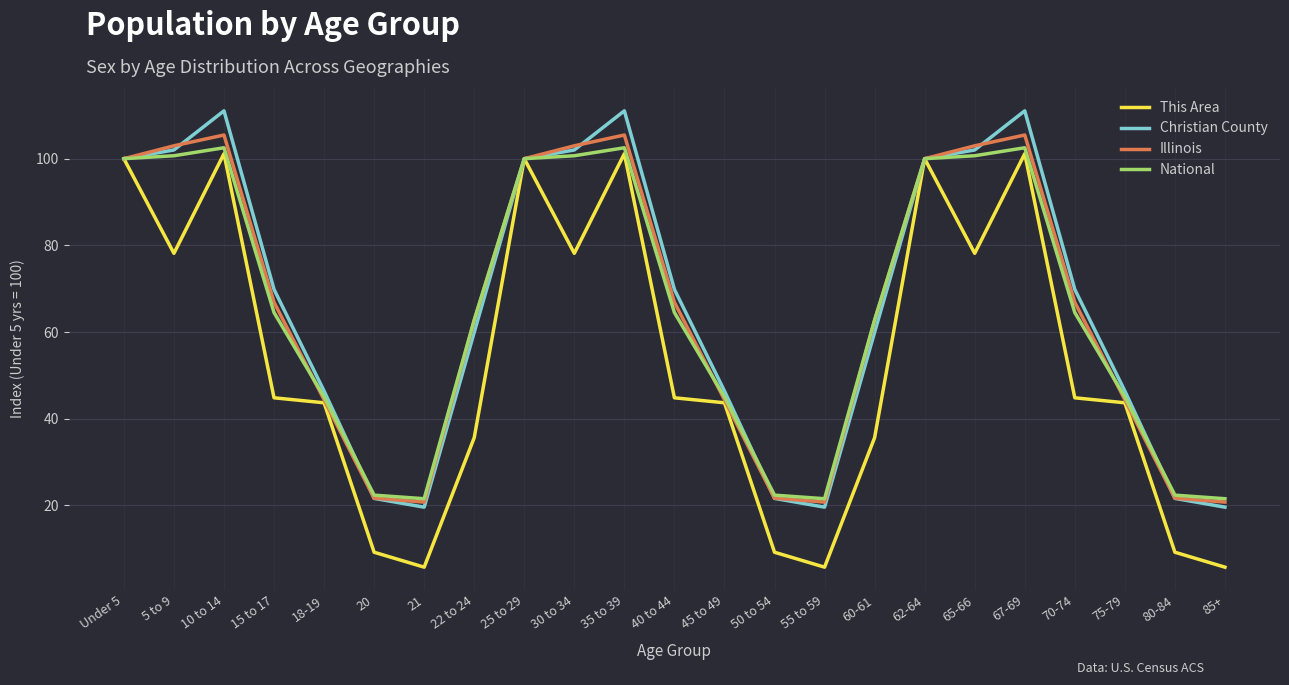

What is the average value of the Christian County series?

66.6